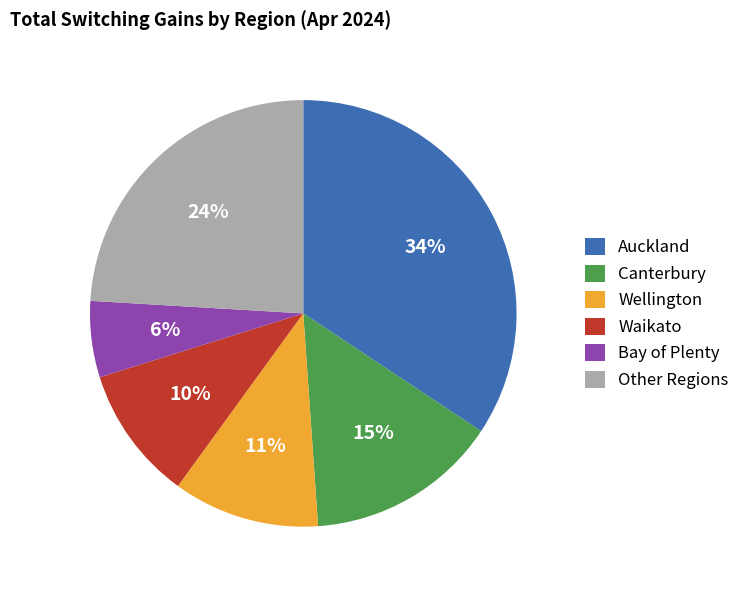

Rank the categories by value from lowest to highest.

Bay of Plenty, Waikato, Wellington, Canterbury, Other Regions, Auckland